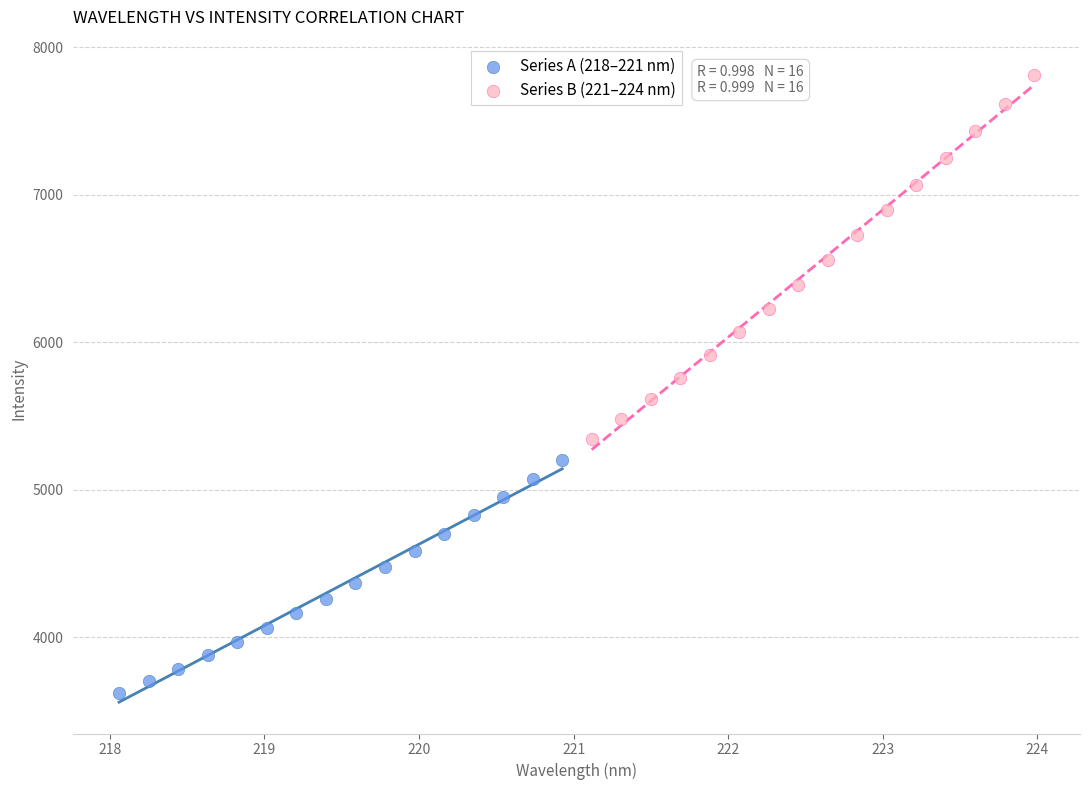

Which series contains the highest Y value?

Series B (221–224 nm)